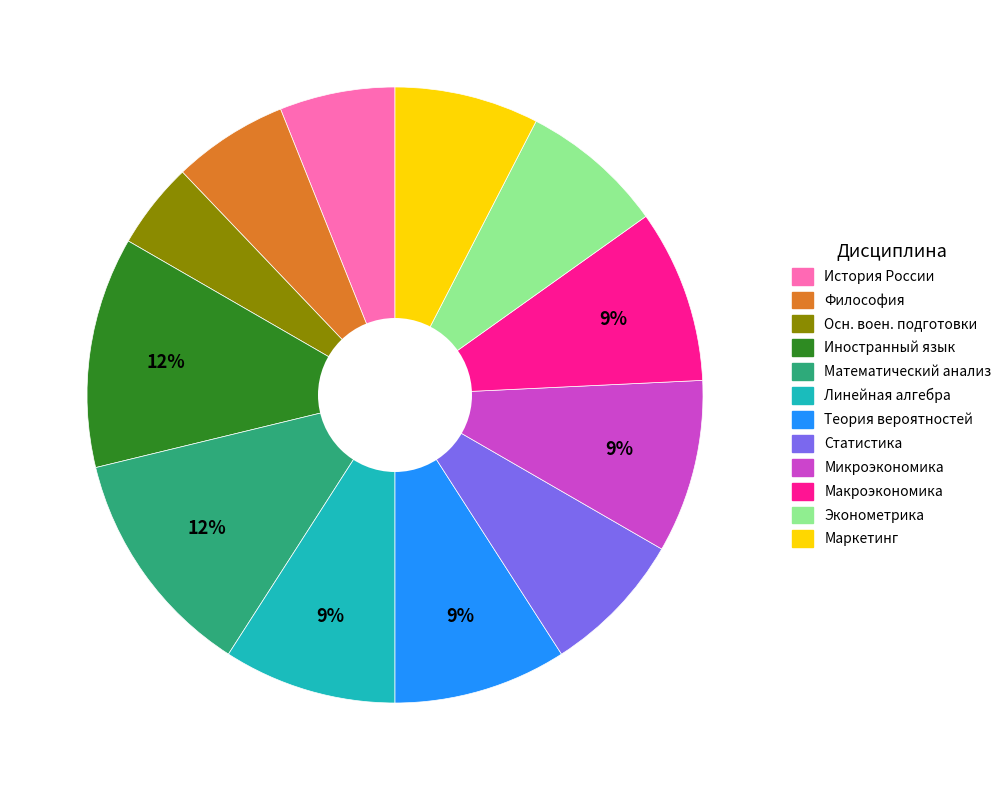

To the nearest percent, what is the average slice percentage?

8%